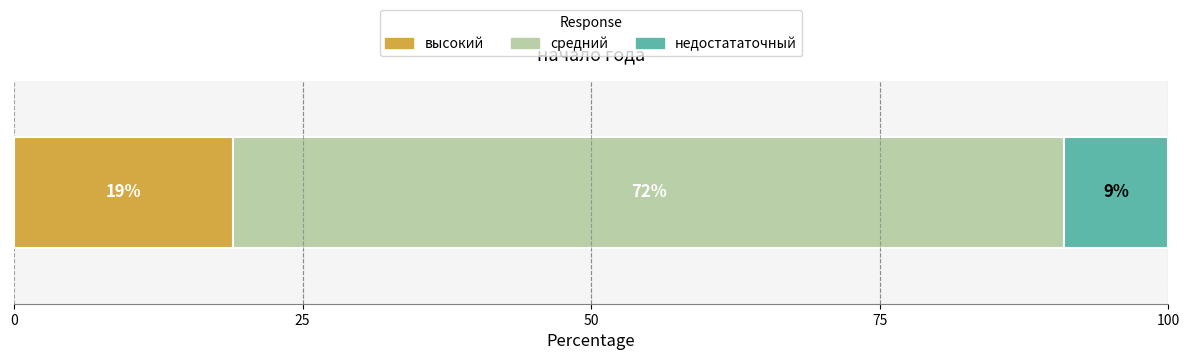

What is the maximum value for высокий?

19